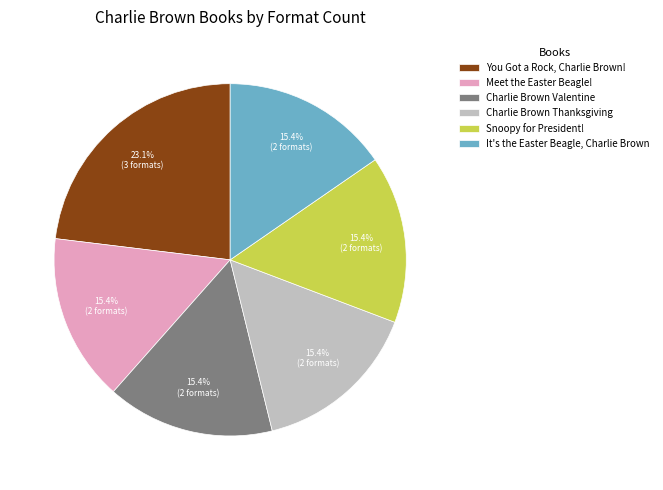

To the nearest percent, what is the combined percentage of It's the Easter Beagle, Charlie Brown and Charlie Brown Valentine?

31%